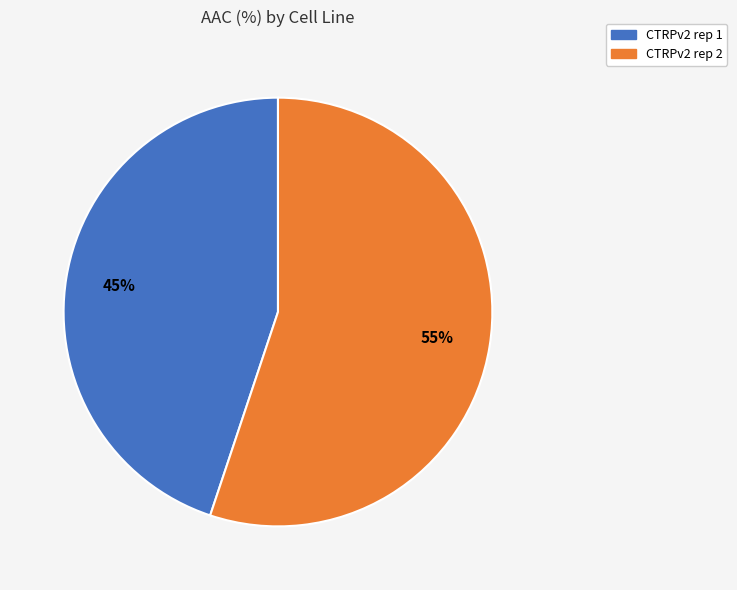

Count the number of slices in the pie.

2